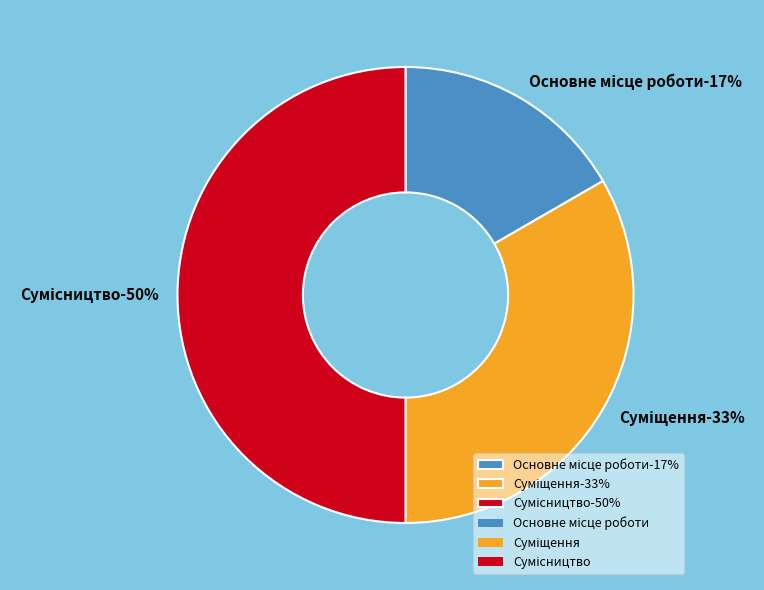

Which category has the smallest portion of the pie?

Основне місце роботи